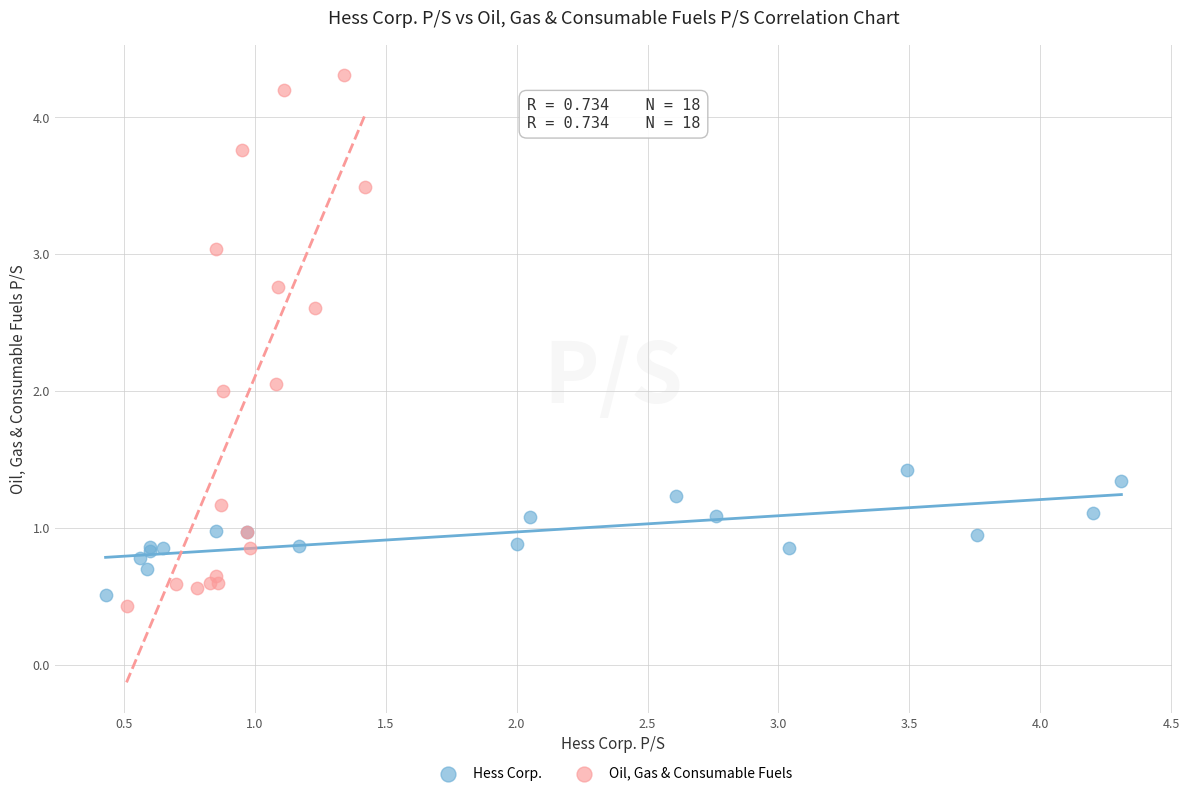

Which series has the largest Y range (max minus min)?

Oil, Gas & Consumable Fuels